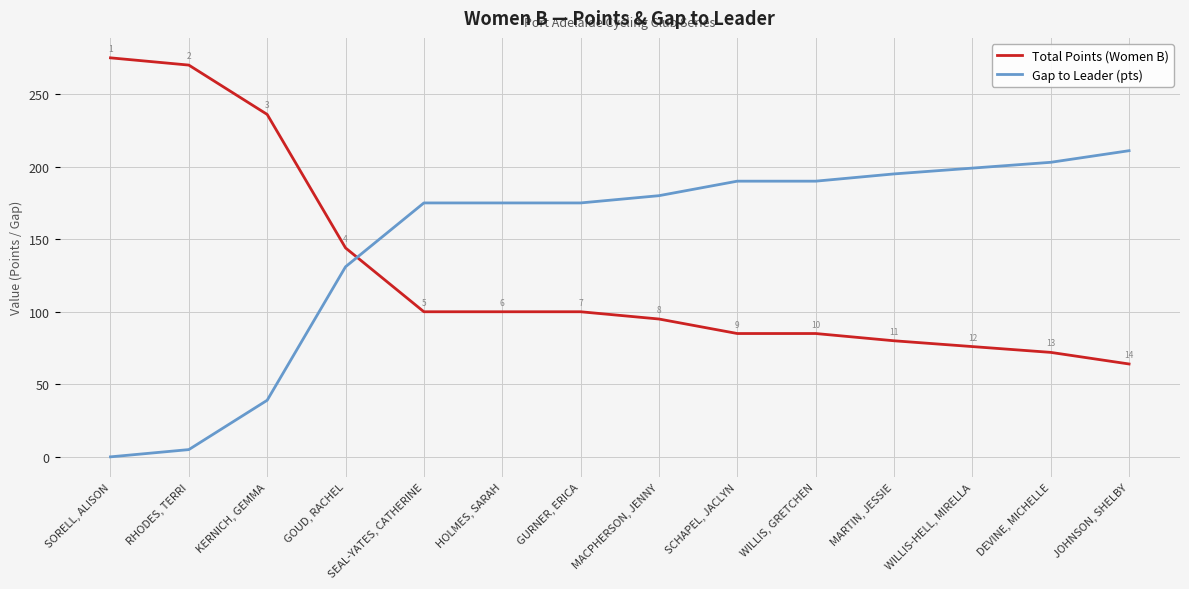

What position from the left is JOHNSON, SHELBY?

14